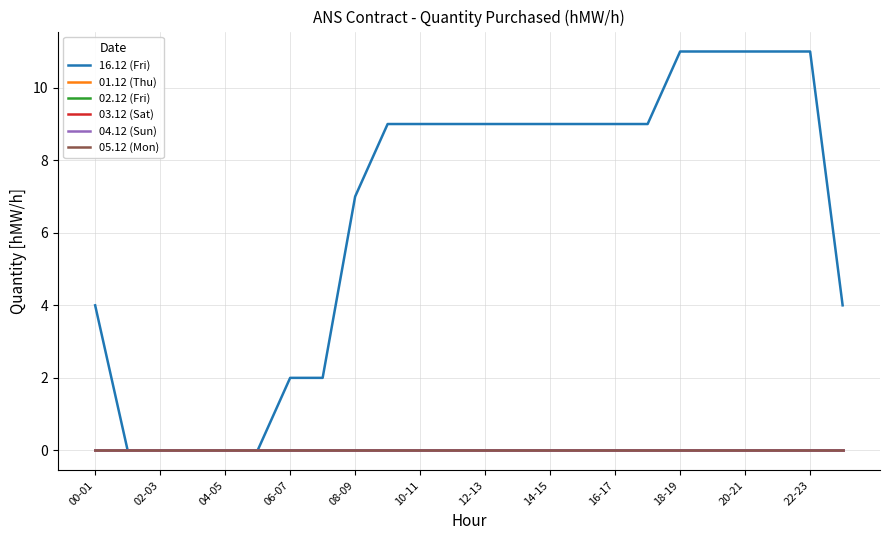

Does the chart display data point markers on the line(s)?

No